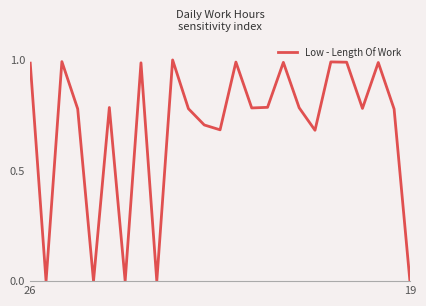

How many lines are shown in the chart?

1